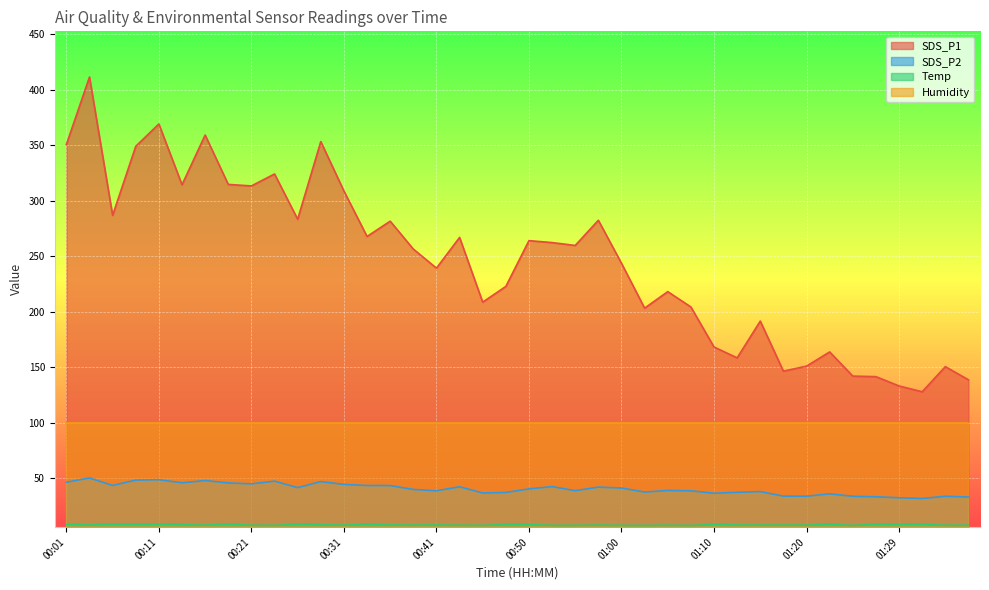

In SDS_P2, how many points are lower than both neighbors (excluding endpoints)?

11